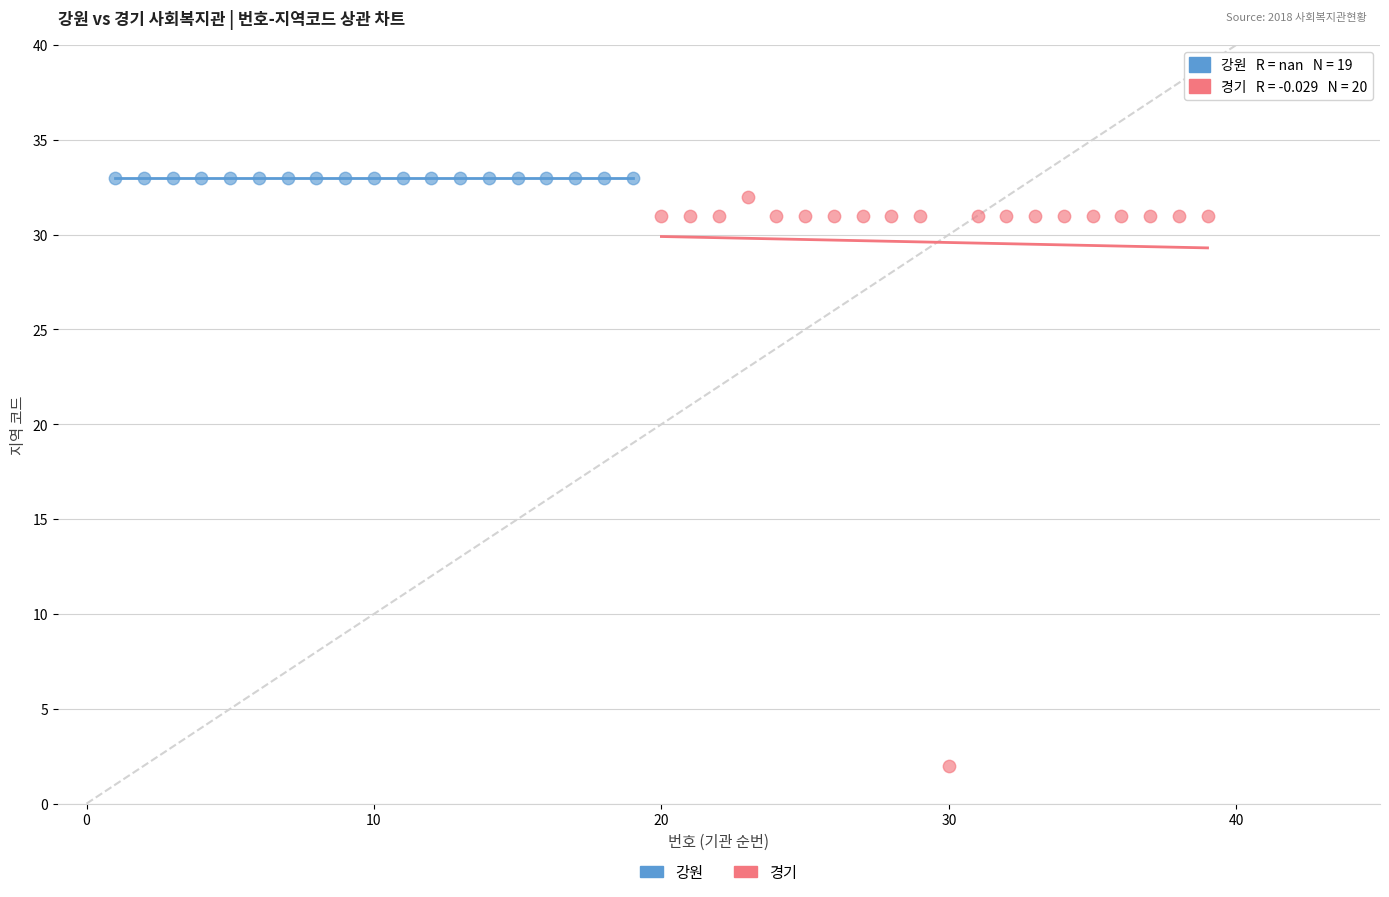

Which series contains the lowest Y value?

경기